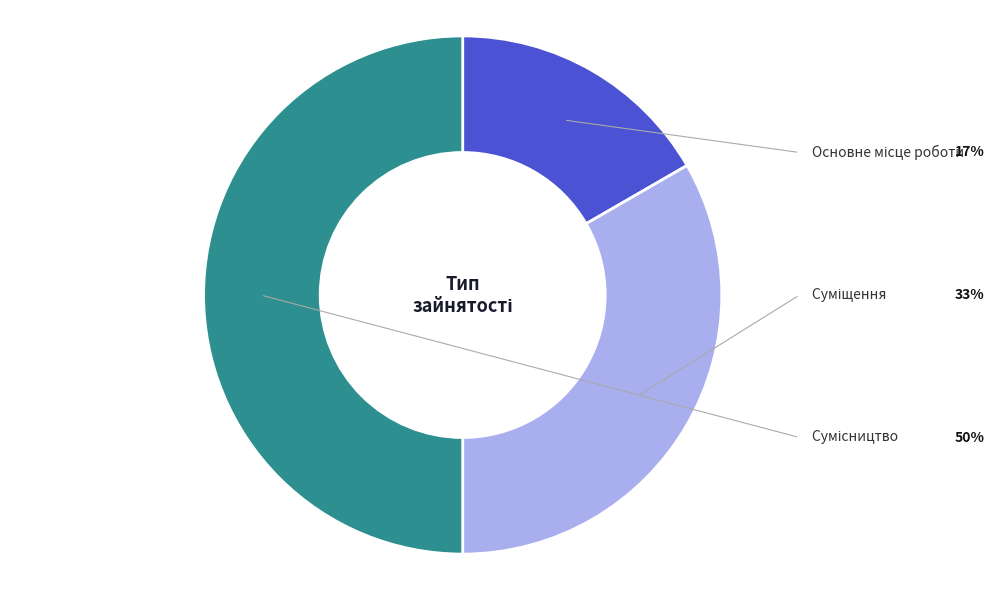

What percentage is the Сумісництво slice, to the nearest percent?

50%